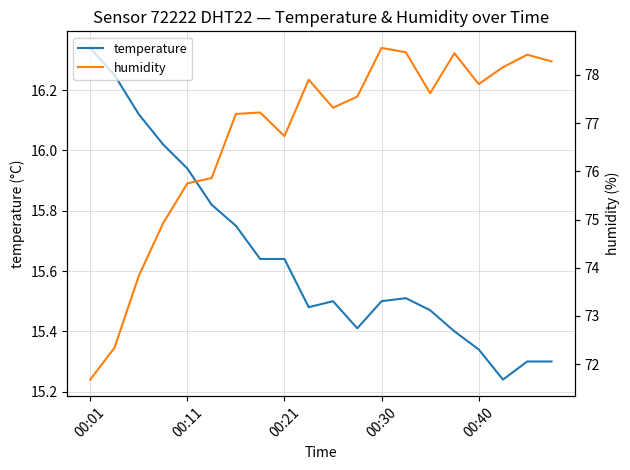

Which category has the highest value in the temperature series?

00:01